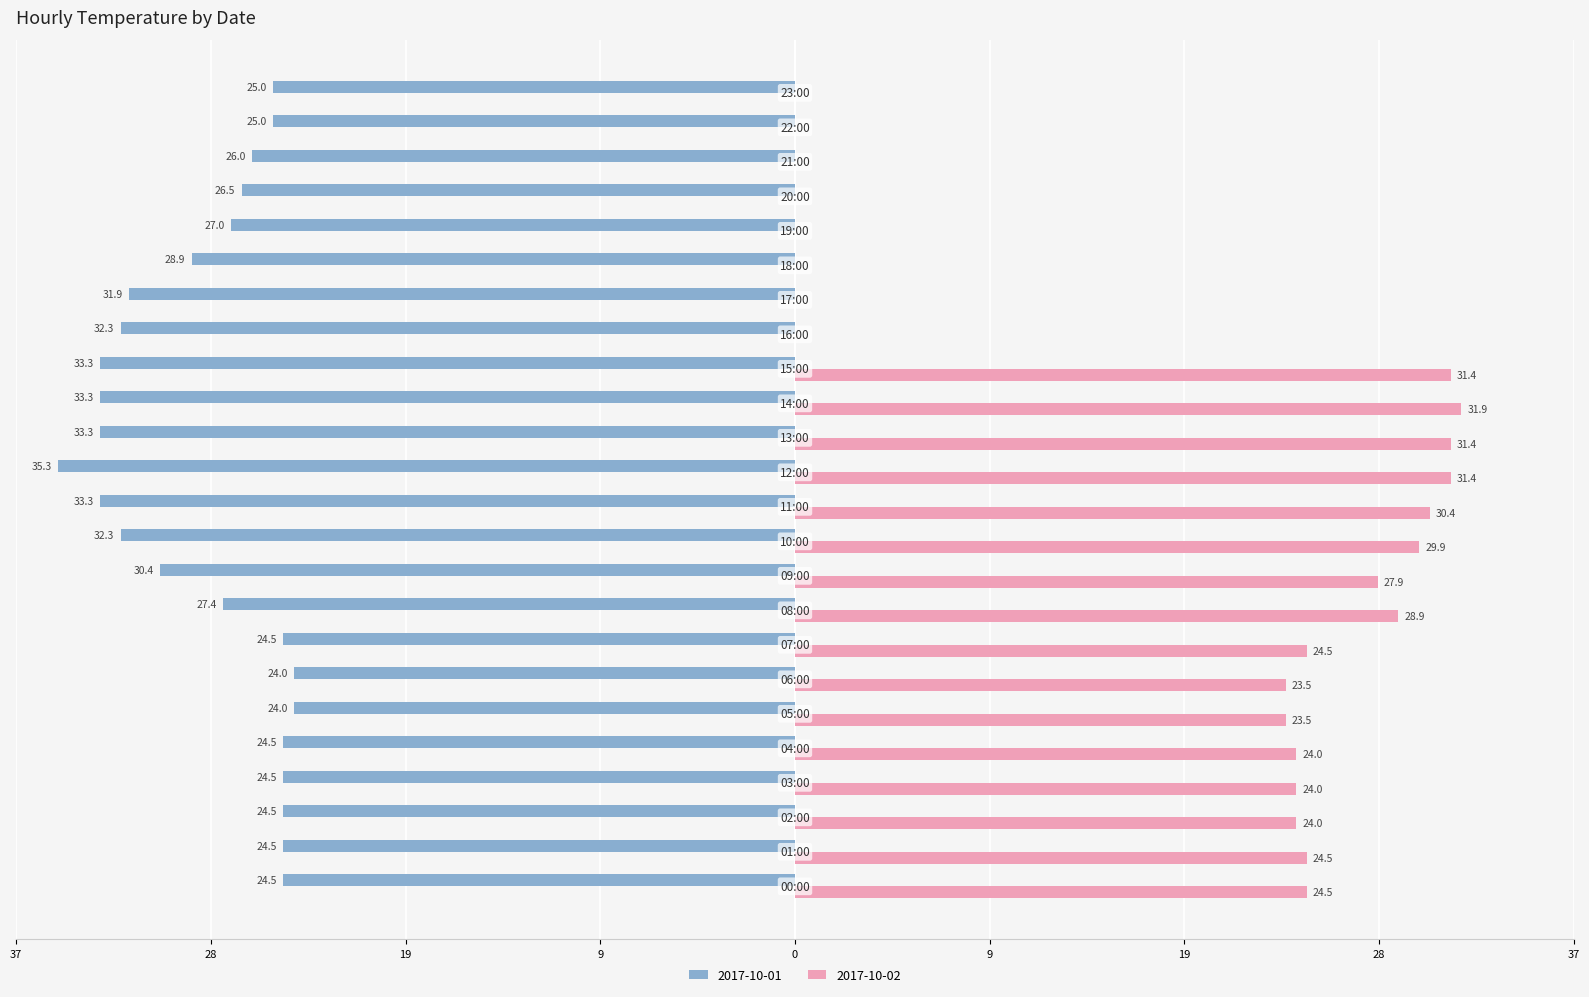

Reading right to left, transcribe all the data shown in this chart.

2017-10-01: 23:00=-25.0	22:00=-25.0	21:00=-26.0	20:00=-26.5	19:00=-27.0	18:00=-28.9	17:00=-31.9	16:00=-32.3	15:00=-33.3	14:00=-33.3	13:00=-33.3	12:00=-35.3	11:00=-33.3	10:00=-32.3	09:00=-30.4	08:00=-27.4	07:00=-24.5	06:00=-24.0	05:00=-24.0	04:00=-24.5	03:00=-24.5	02:00=-24.5	01:00=-24.5	00:00=-24.5
2017-10-02: 23:00=0.0	22:00=0.0	21:00=0.0	20:00=0.0	19:00=0.0	18:00=0.0	17:00=0.0	16:00=0.0	15:00=31.4	14:00=31.9	13:00=31.4	12:00=31.4	11:00=30.4	10:00=29.9	09:00=27.9	08:00=28.9	07:00=24.5	06:00=23.5	05:00=23.5	04:00=24.0	03:00=24.0	02:00=24.0	01:00=24.5	00:00=24.5